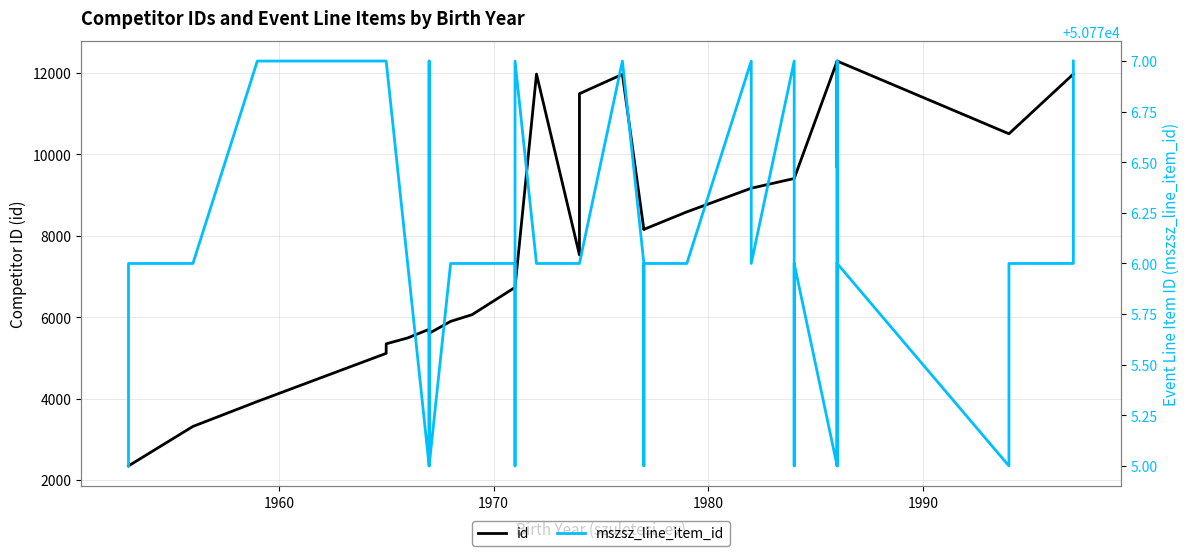

Is the value of id at 38 greater than the value of mszsz_line_item_id at 1960?

No